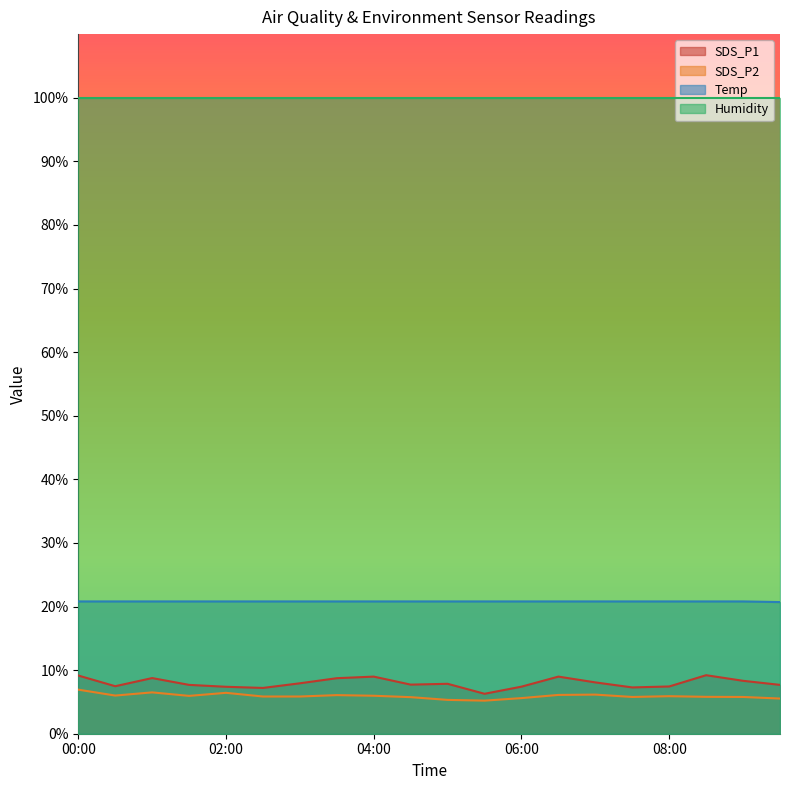

Is it true that SDS_P2 equals 3.6 at 02:00?

False